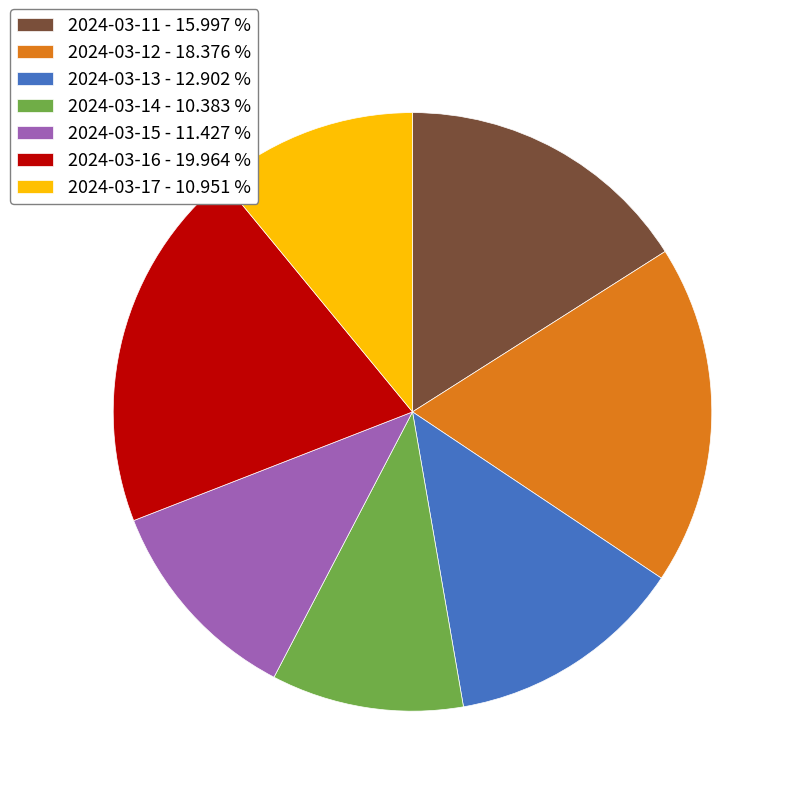

Combined, do 2024-03-17 - 10.951 % and 2024-03-13 - 12.902 % account for over 50%?

No